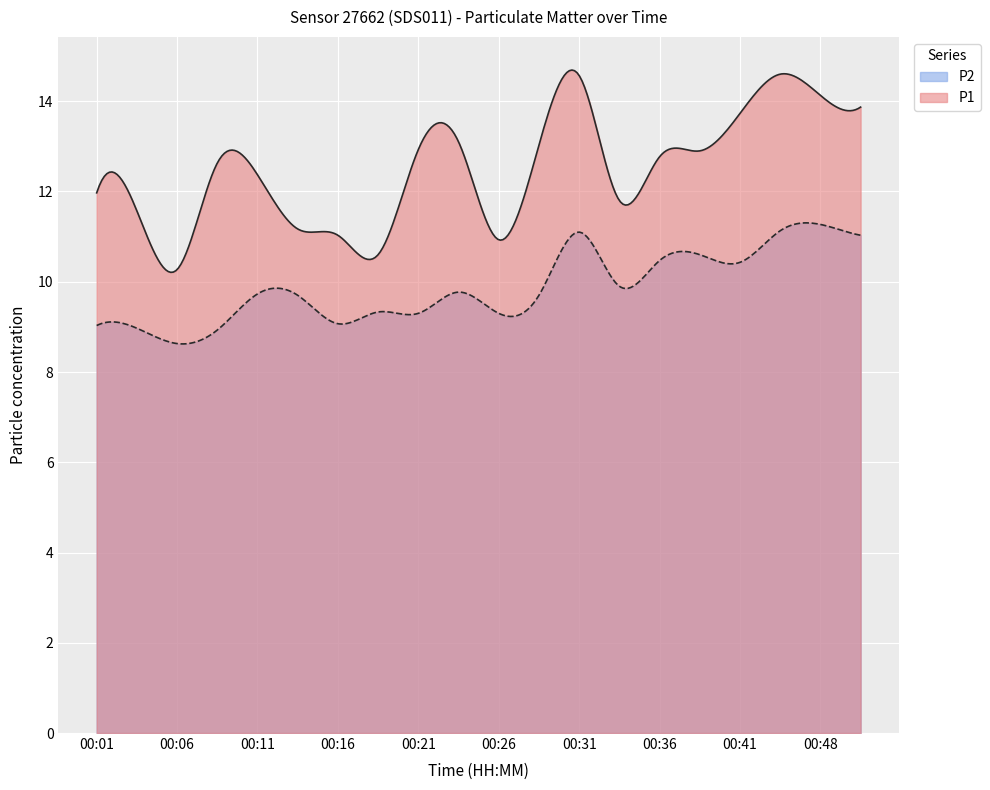

The value of P1 at 00:48 is 14.1. True or false?

True